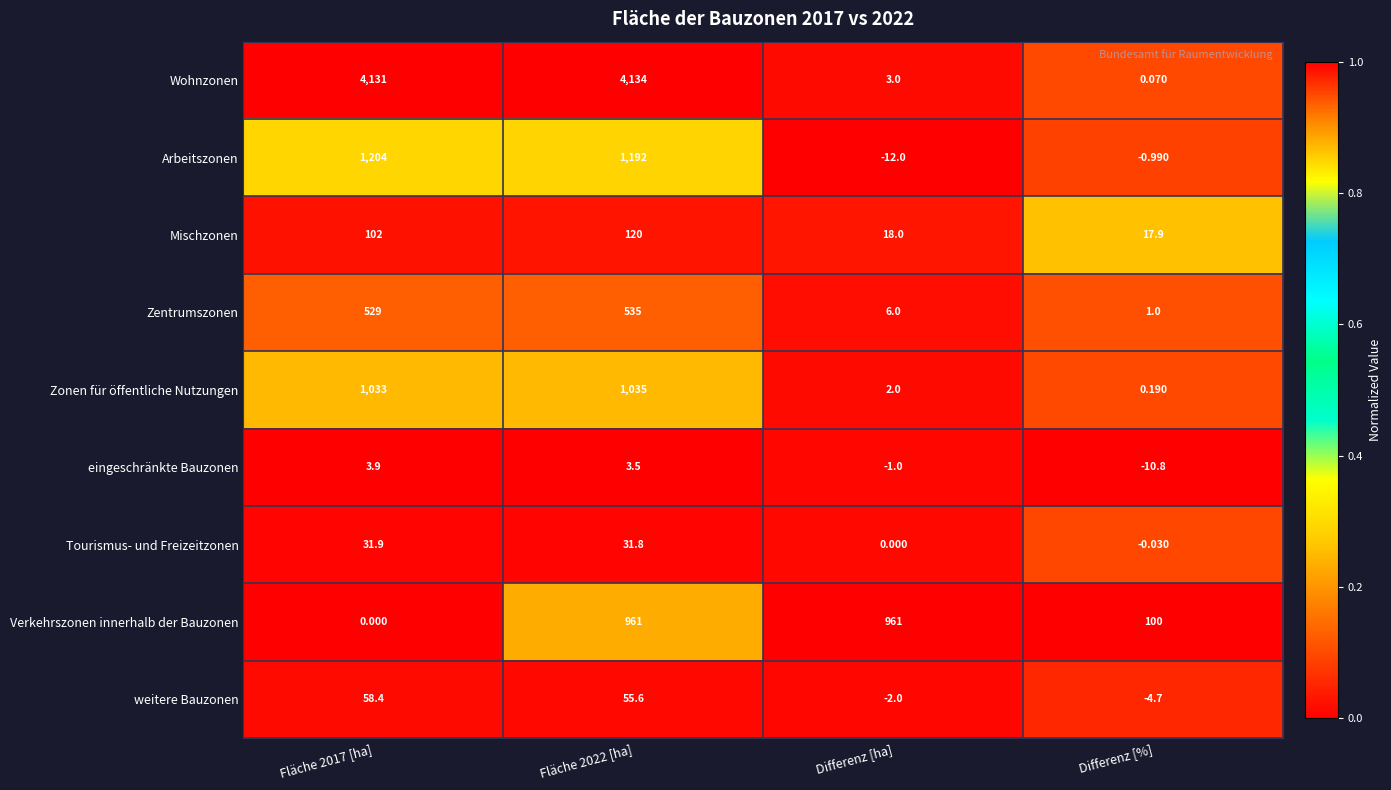

Between Fläche 2017 [ha] and Differenz [%], which series saw the biggest shift?

Wohnzonen